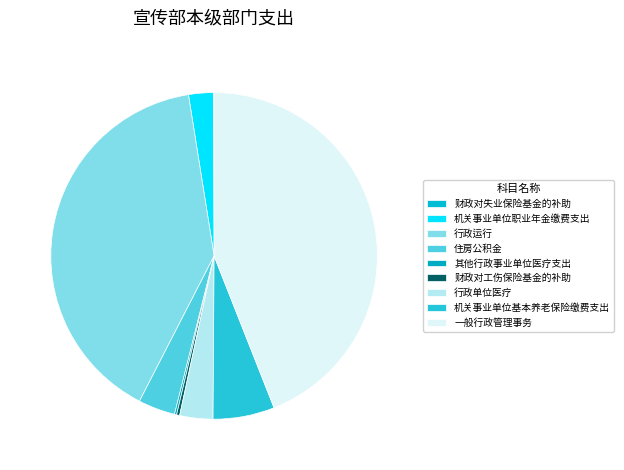

Is it true that 财政对失业保险基金的补助 is 9% of the pie?

False